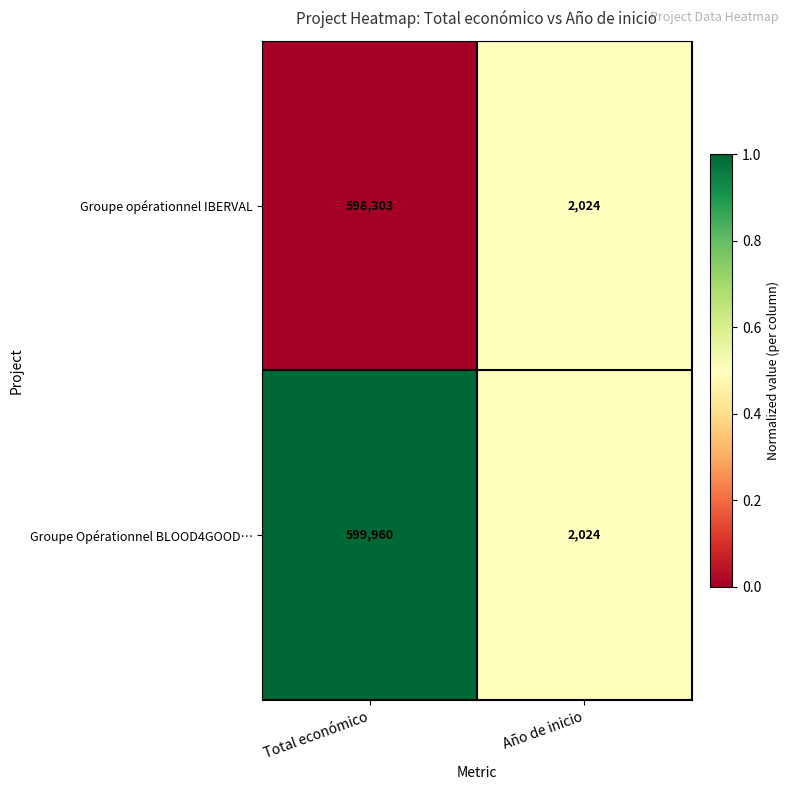

At which category is the sum across all series the highest?

Total económico